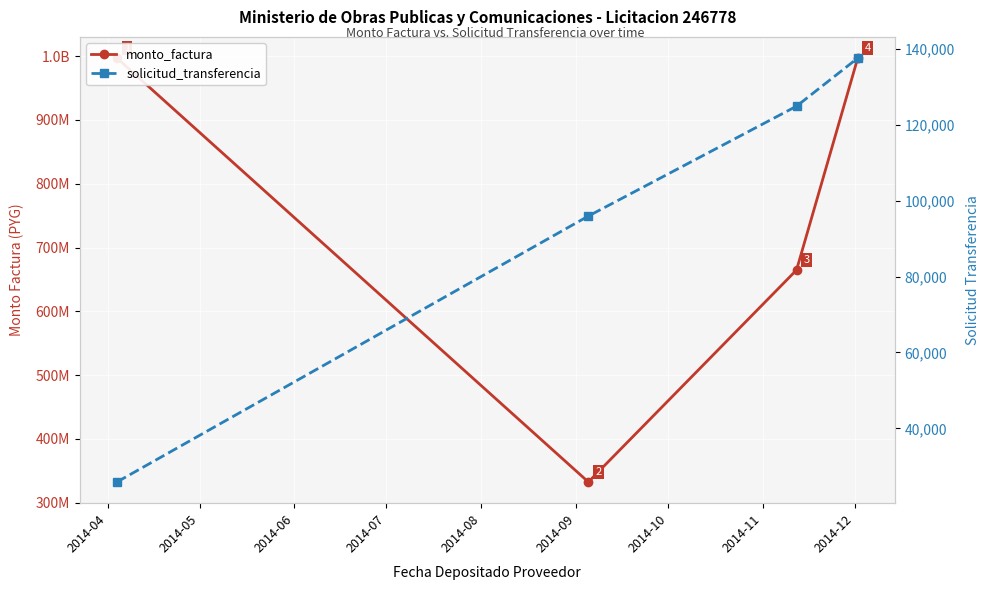

How many lines are shown in the chart?

2